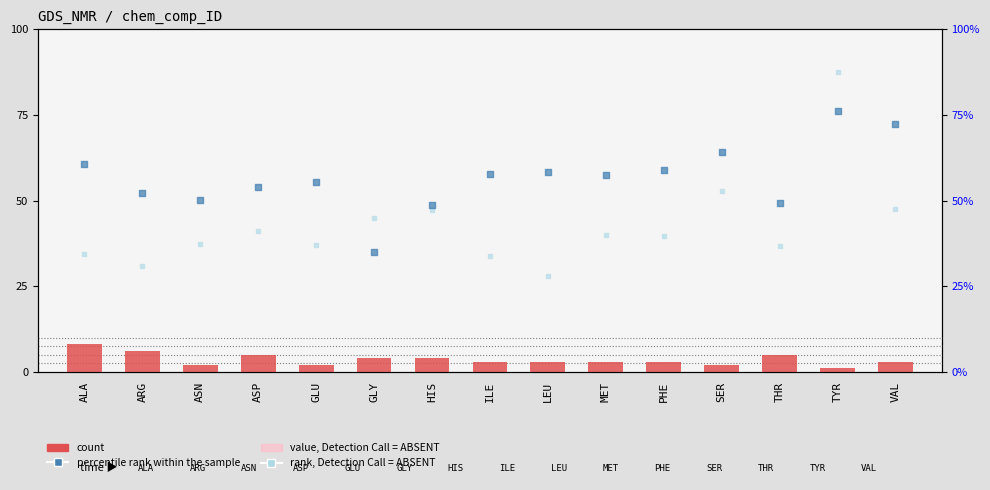

Which series has the largest Y range (max minus min)?

rank, Detection Call = ABSENT